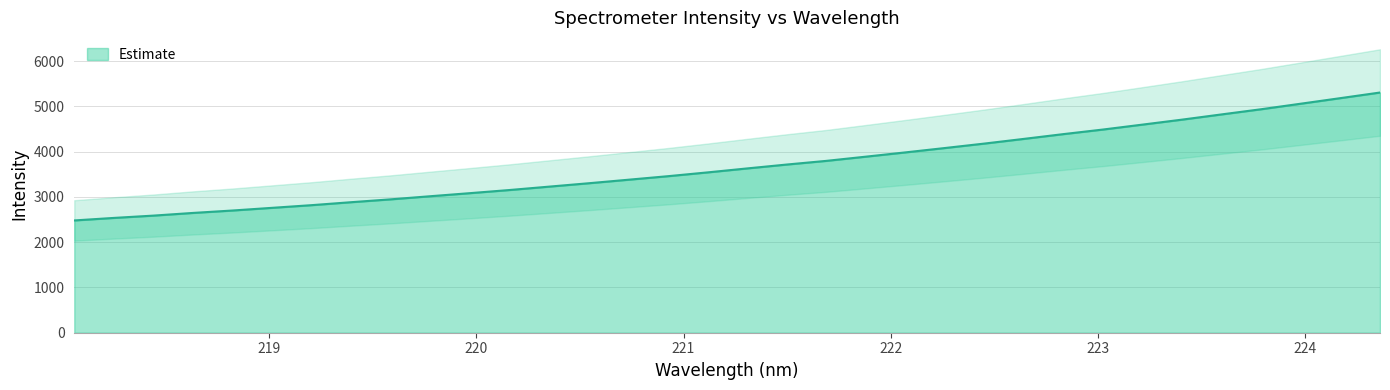

What is the value of the 30th point from the left?

4822.4